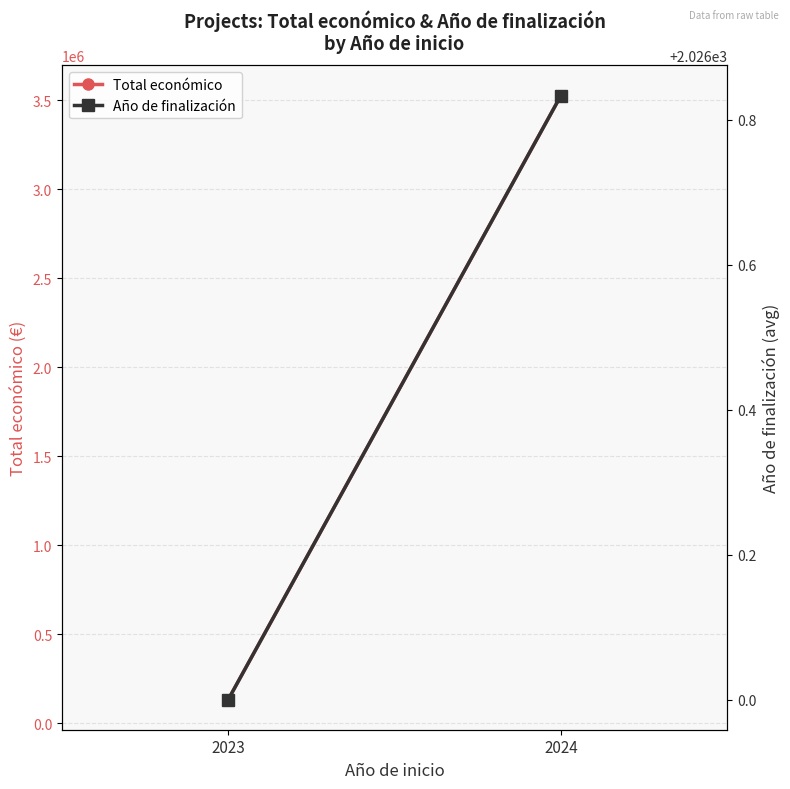

Is this an area chart (filled region under the line)?

No